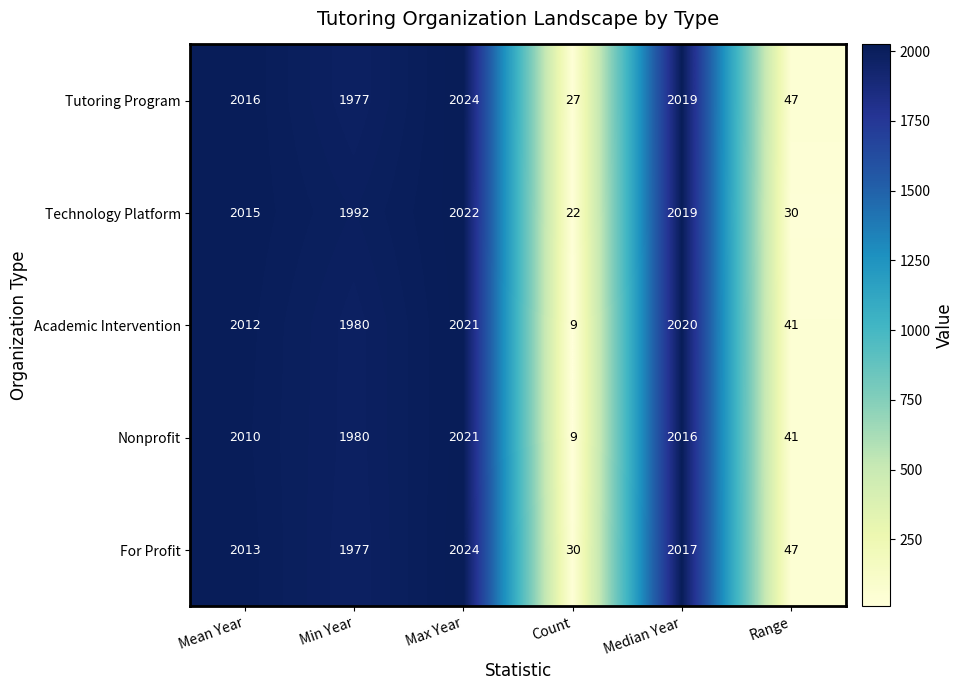

Where is For Profit nearest to the value 1027?

Min Year